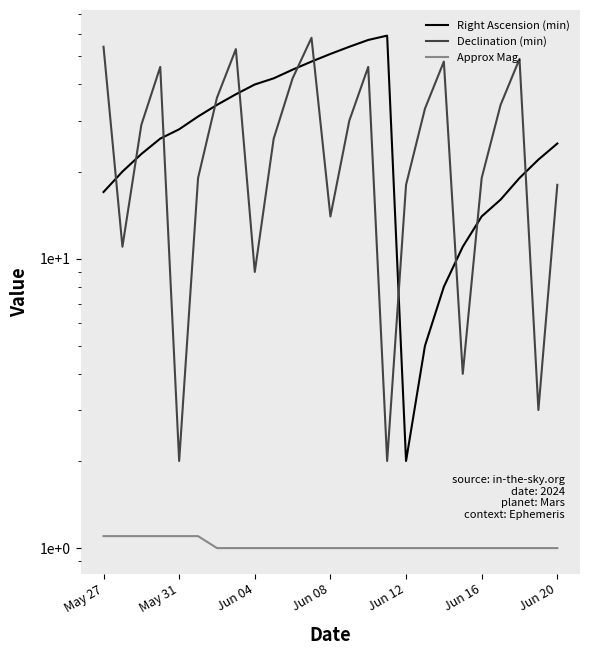

Rank the series at 11 from highest to lowest value.

Declination (min), Right Ascension (min), Approx Mag.